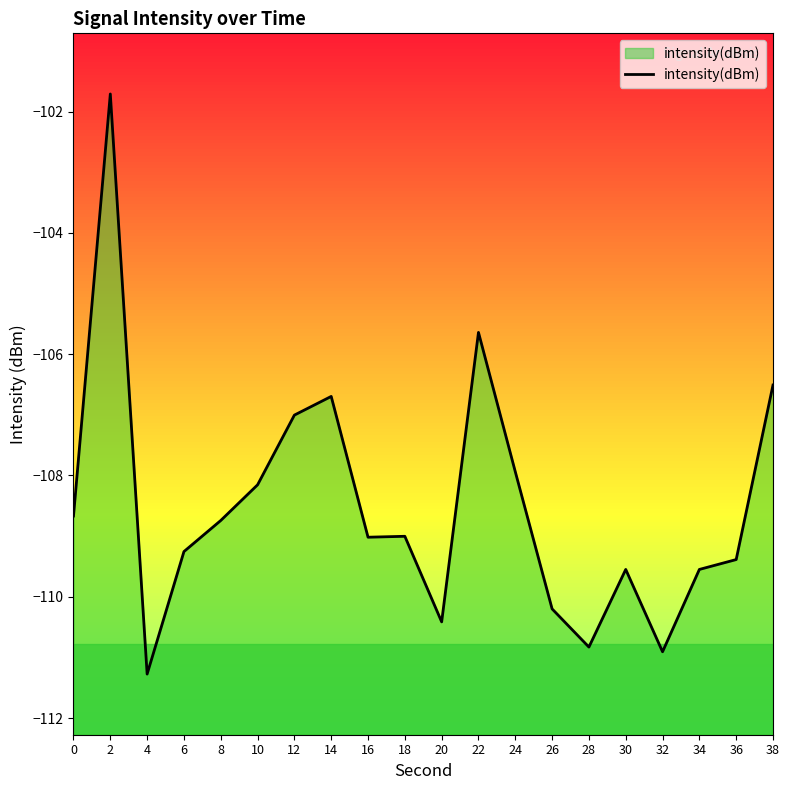

How many lines are shown in the chart?

1